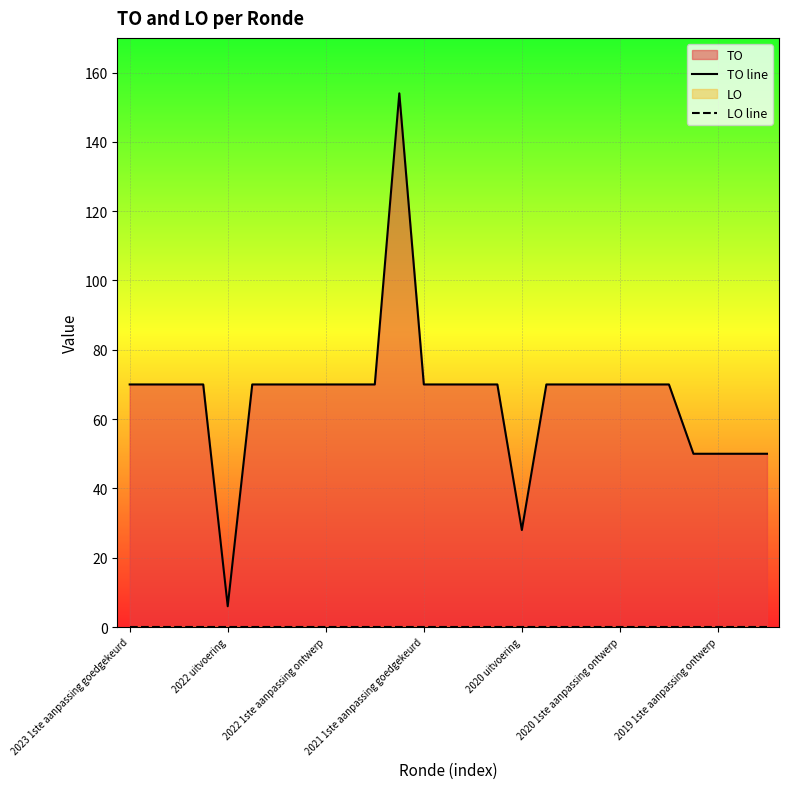

How many lines are shown in the chart?

2